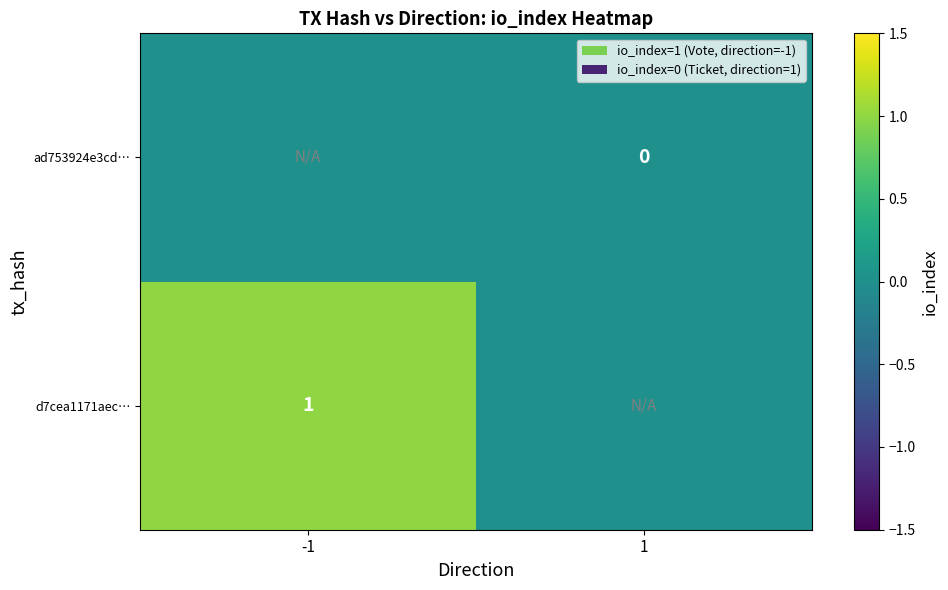

Is it true that d7cea1171aec… equals 1 at -1?

True